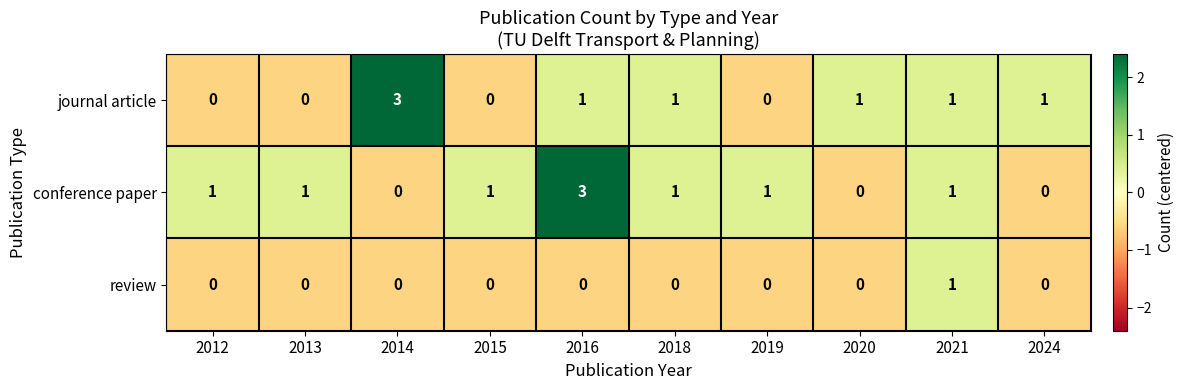

What is the difference between the highest and lowest values at 2014?

3